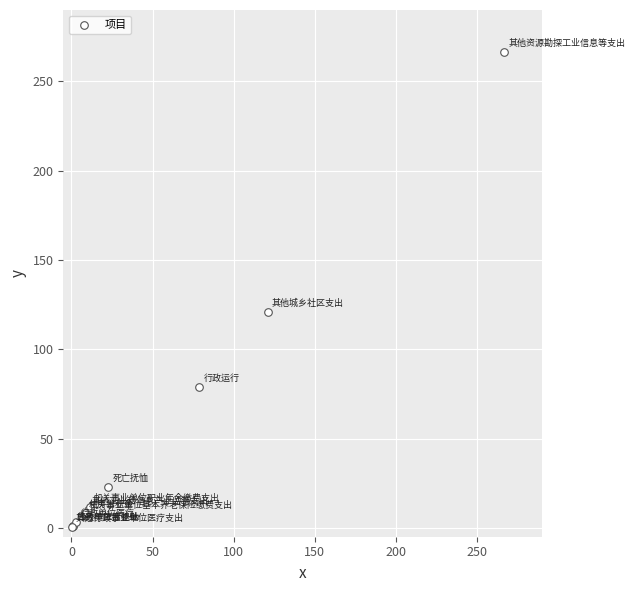

What Y value in the scatter plot is closest to 133?

121.0